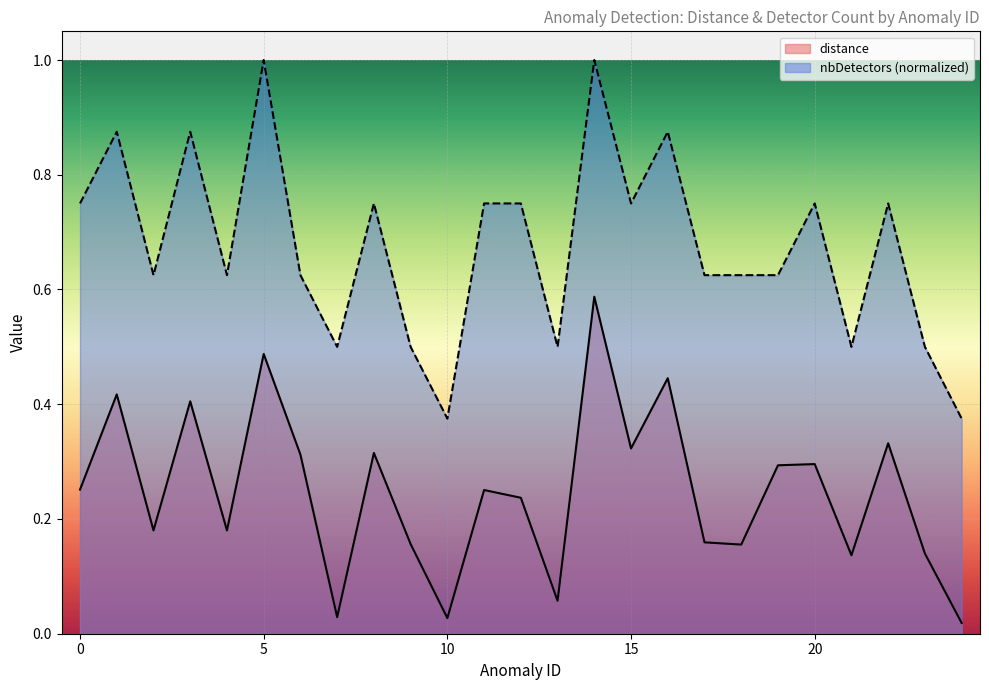

What is the difference between the highest and lowest values at 4?

0.4